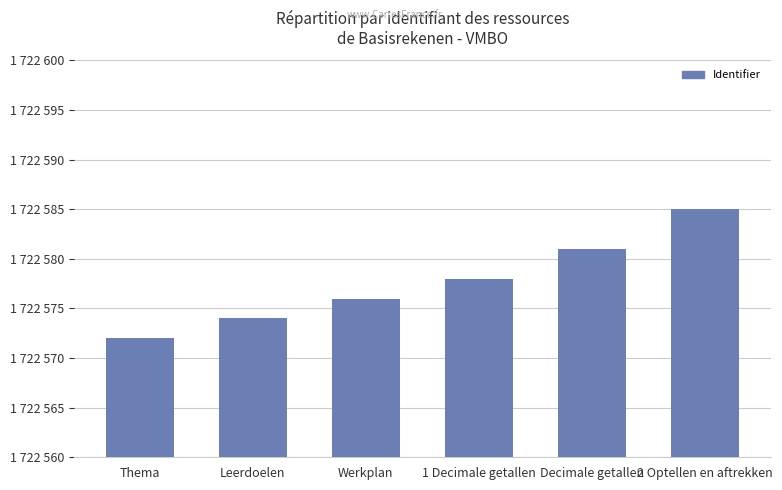

Reading right to left, extract all data points from this chart.

1722585	1722581	1722578	1722576	1722574	1722572